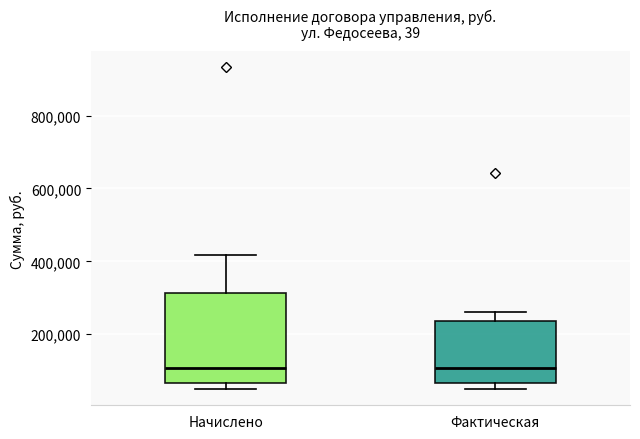

Which box is the tallest, from its lower edge to its upper edge?

Начислено